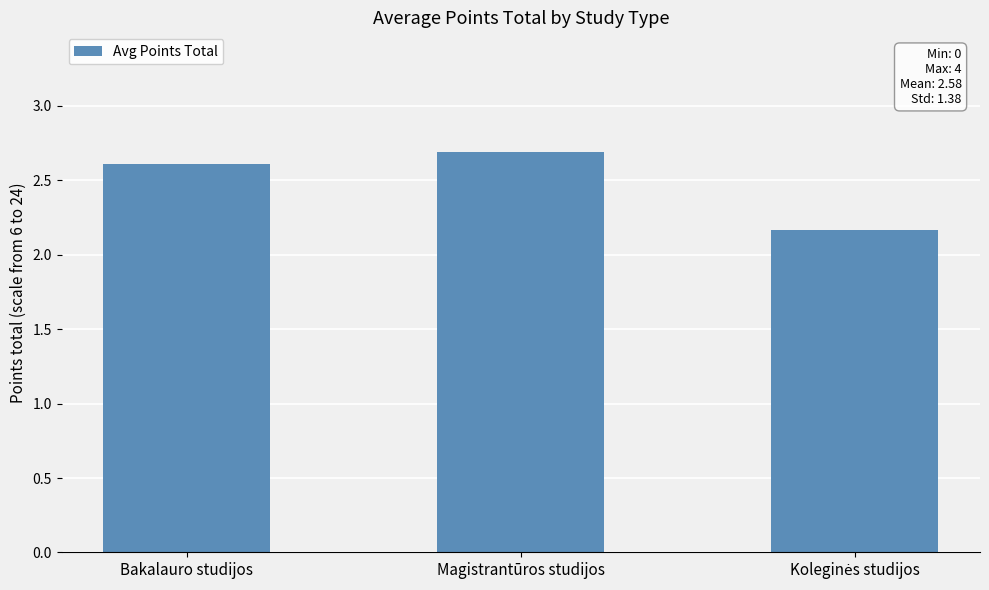

What is the sum of all values?

7.5